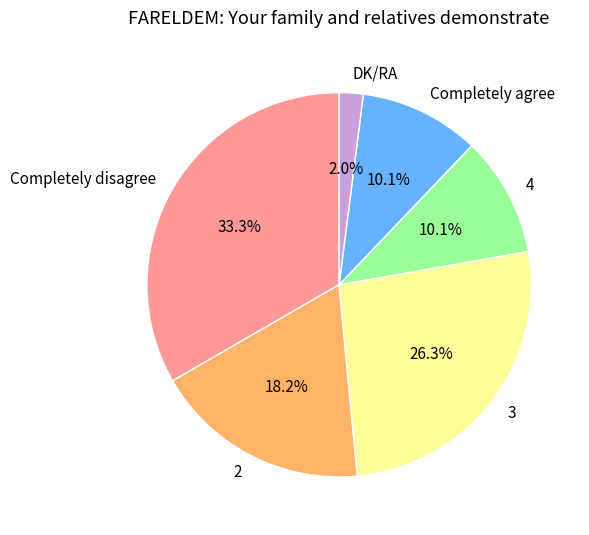

What percentage is the 2 slice, to the nearest percent?

18%